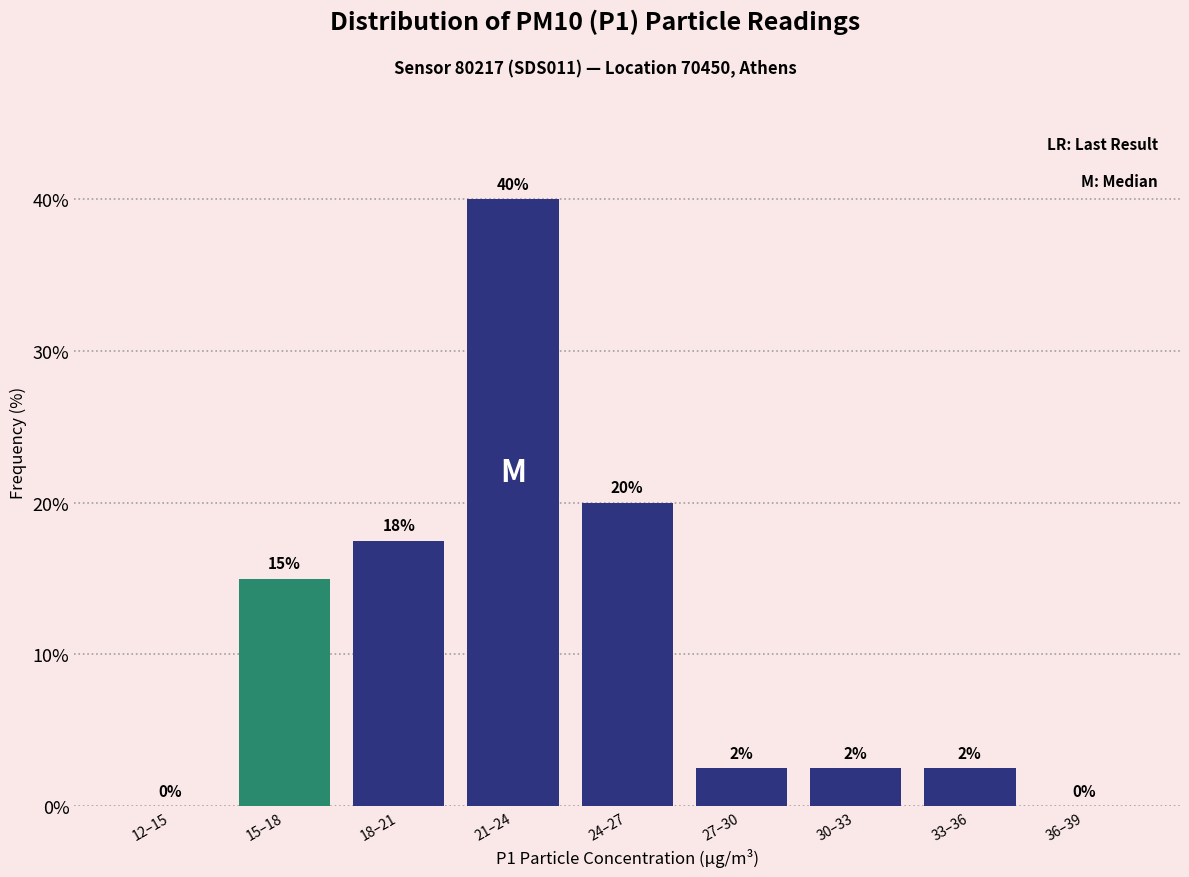

Which has a higher value, 36–39 or 21–24?

21–24